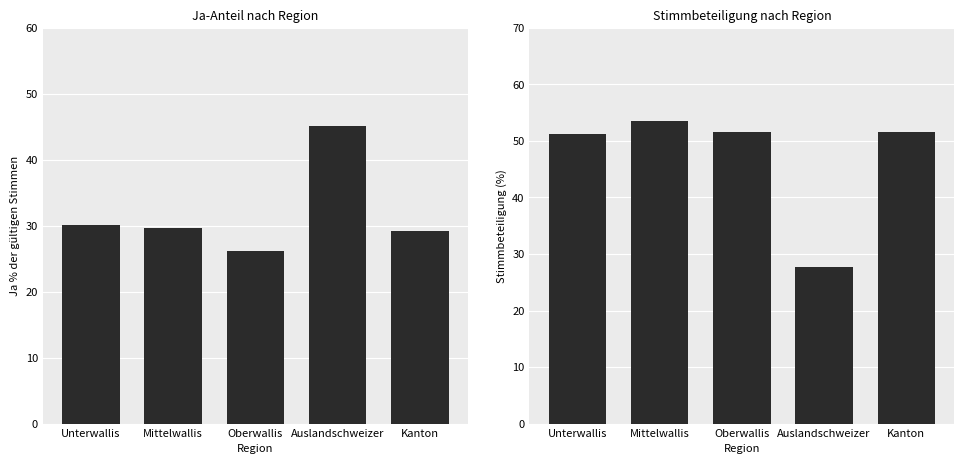

How many groups of bars are there?

5